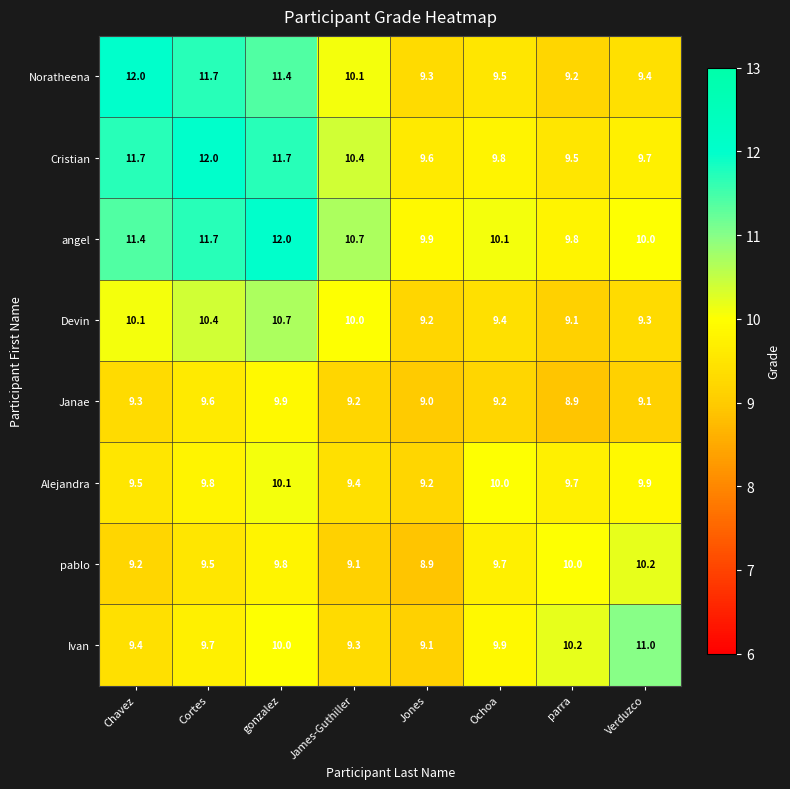

What is the sum of all Cristian values?

84.4